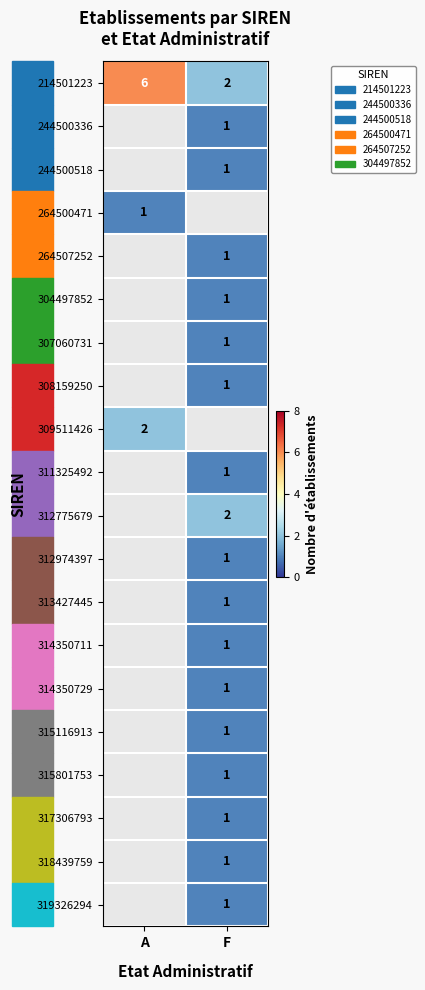

The 309511426 series shows 1 at A. True or false?

False